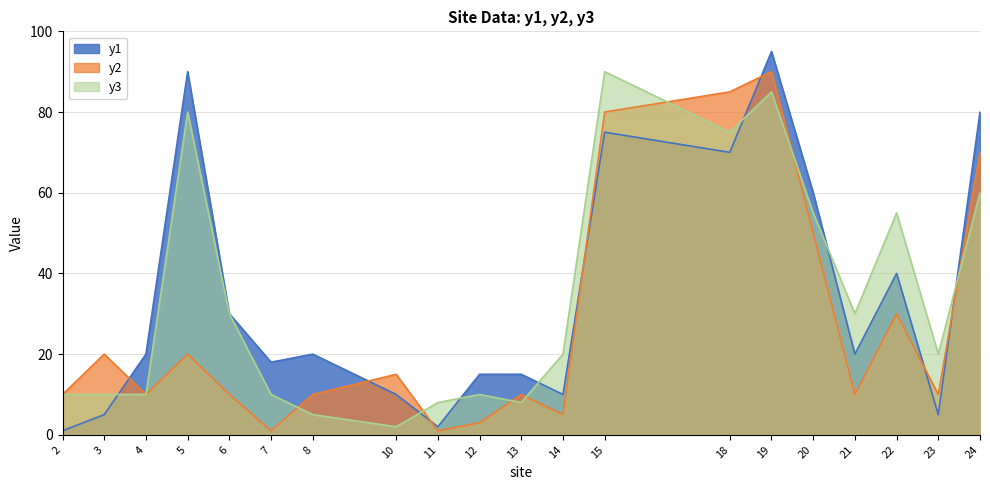

What is the value of the y2 point at the 19th from the left?

10